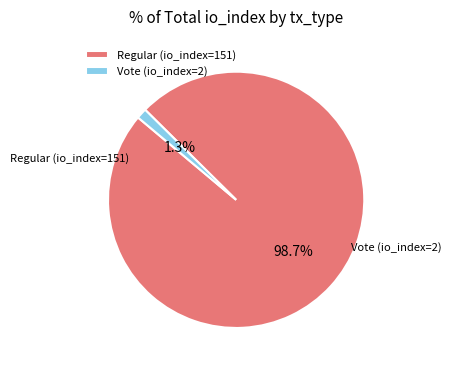

Rank the categories by value from lowest to highest.

Vote (io_index=2), Regular (io_index=151)